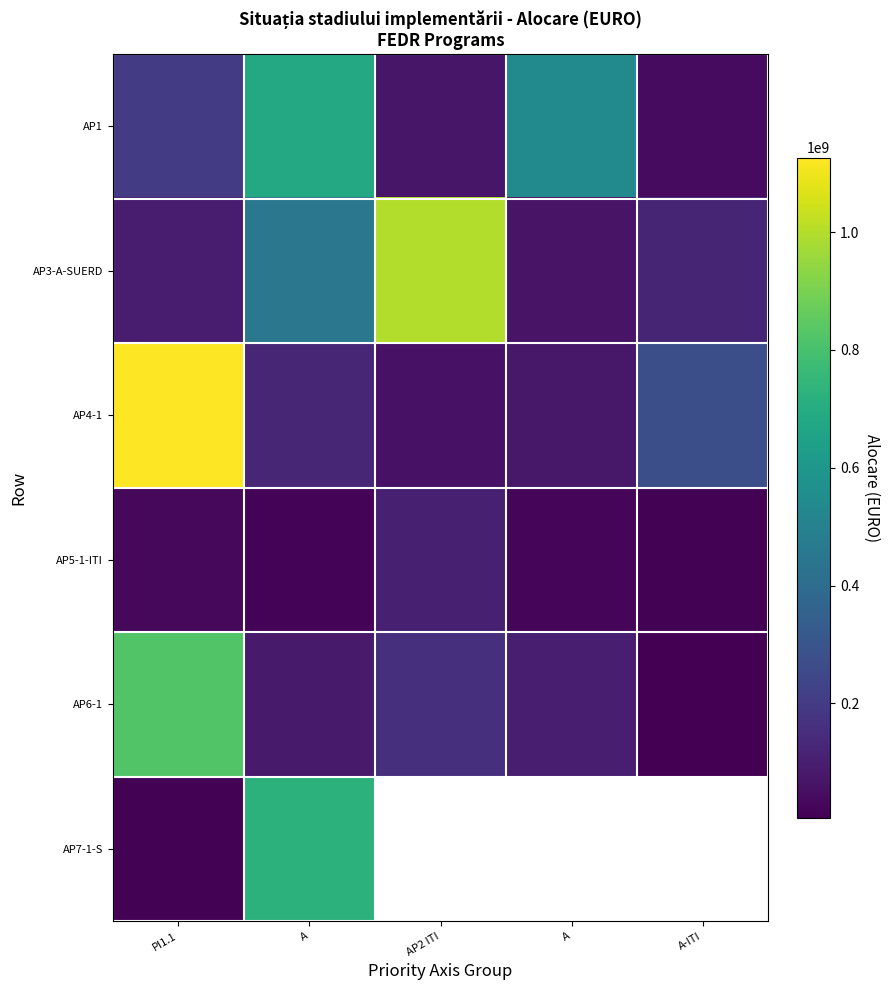

How many distinct data groups are displayed?

6